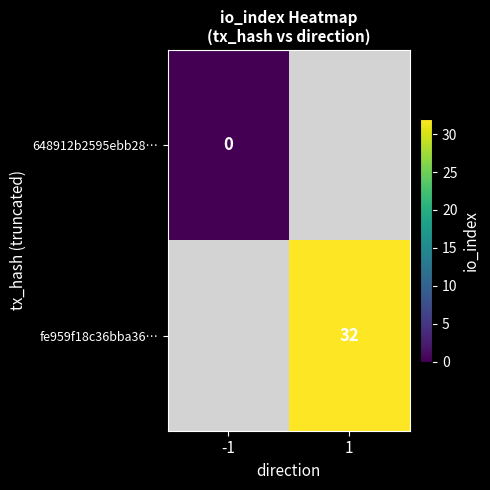

Is the value of fe959f18c36bba36… at 1 greater than the value of 648912b2595ebb28… at -1?

Yes